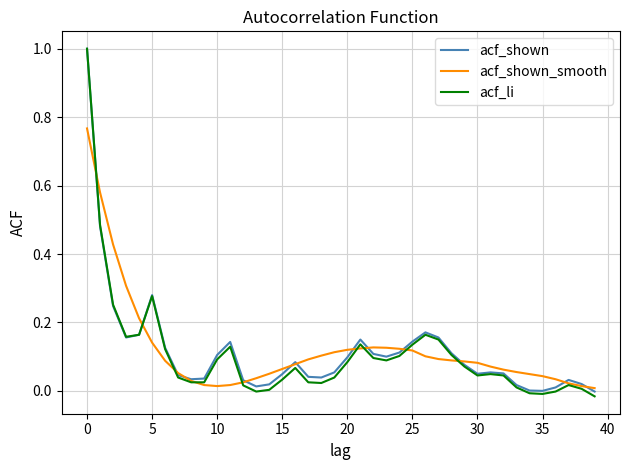

Which series has the widest spread of values?

acf_li